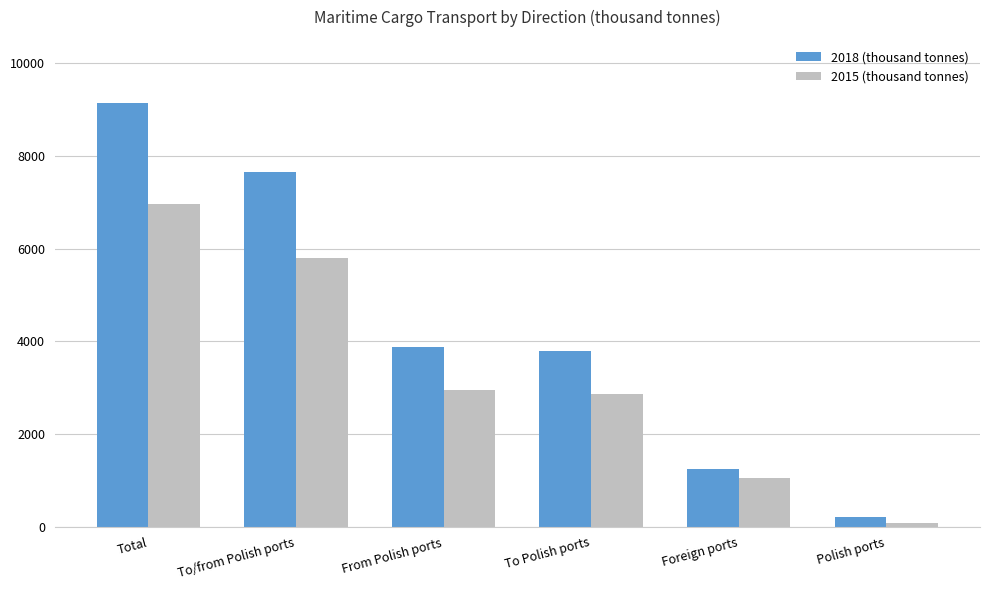

What position from the left is To/from Polish ports?

2